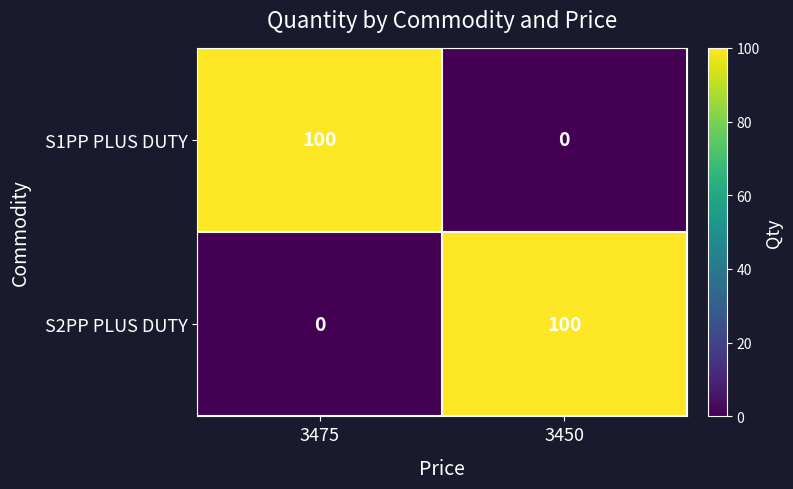

What is the total value across all series at 3475?

100